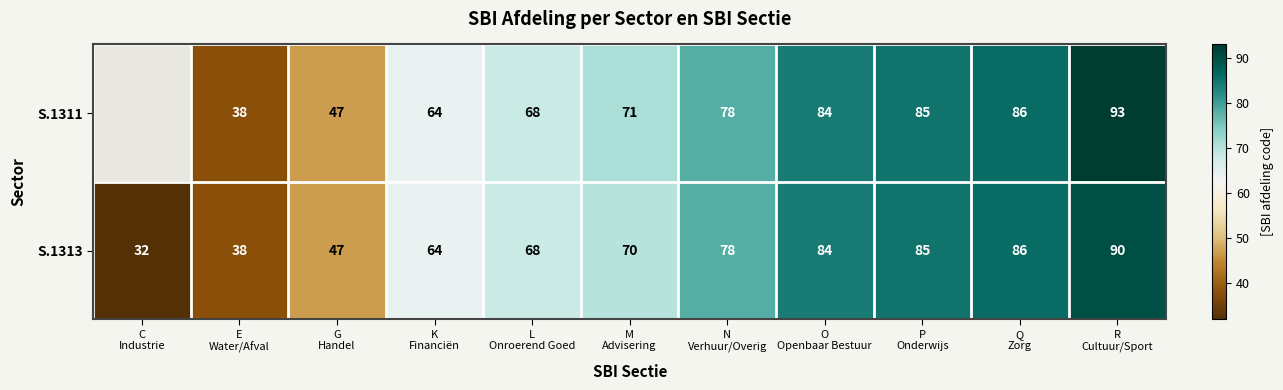

What is the difference between the maximum and minimum values in the S.1313 series?

58